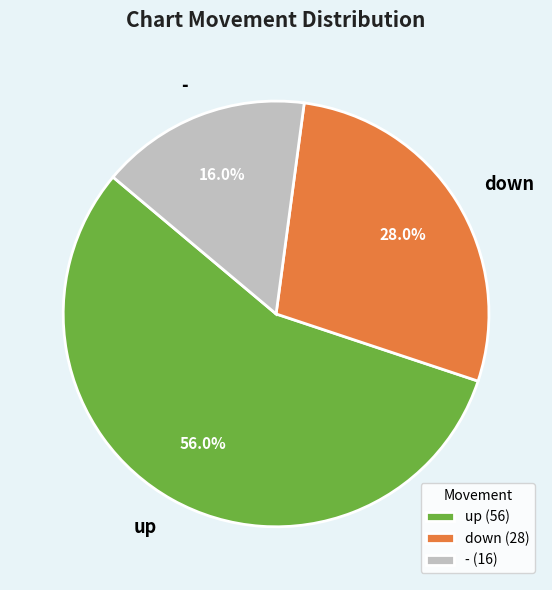

What percentage is the - slice, to the nearest percent?

16%